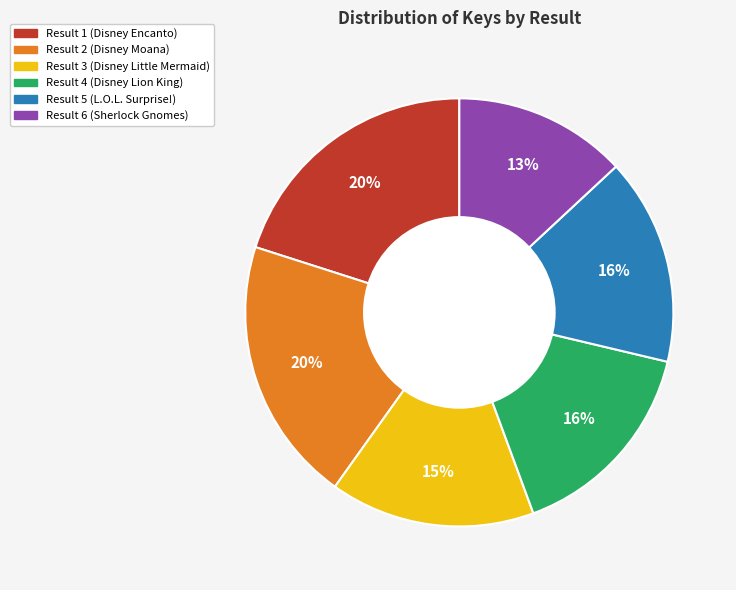

To the nearest percent, what is the average slice percentage?

17%